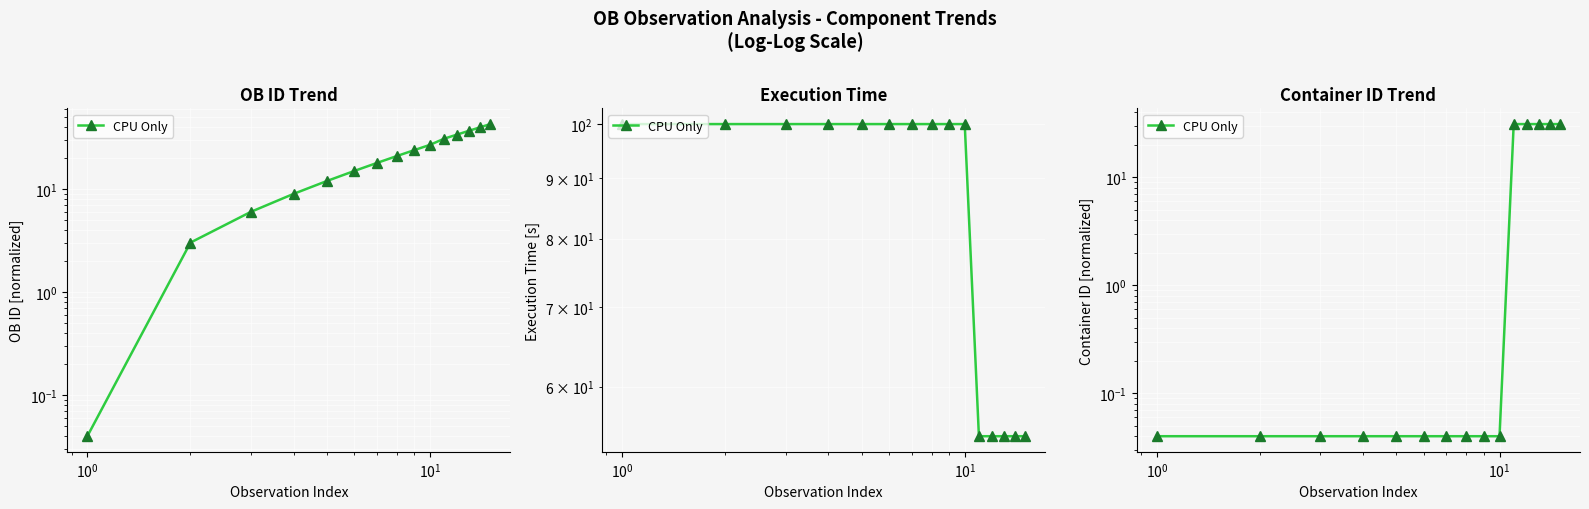

What is the value of the 12th point from the left?

31.0